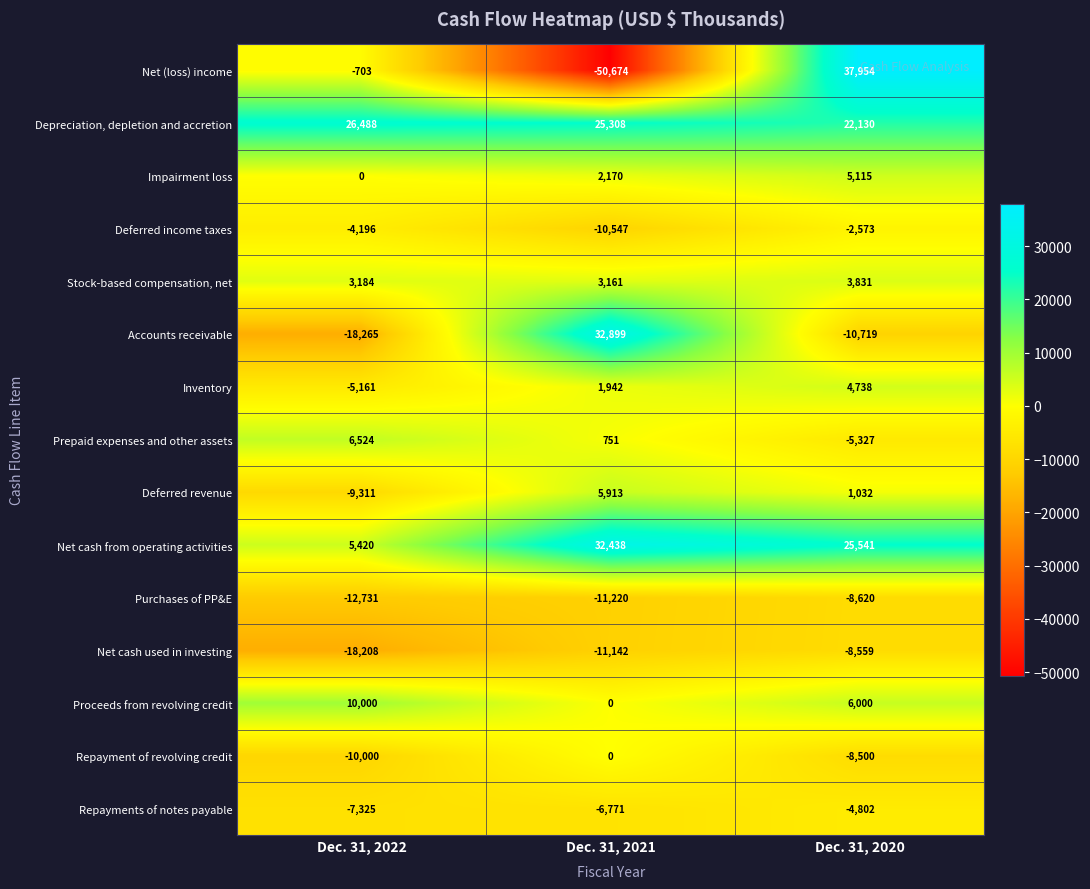

Which series changed the most between Dec. 31, 2022 and Dec. 31, 2021?

Accounts receivable